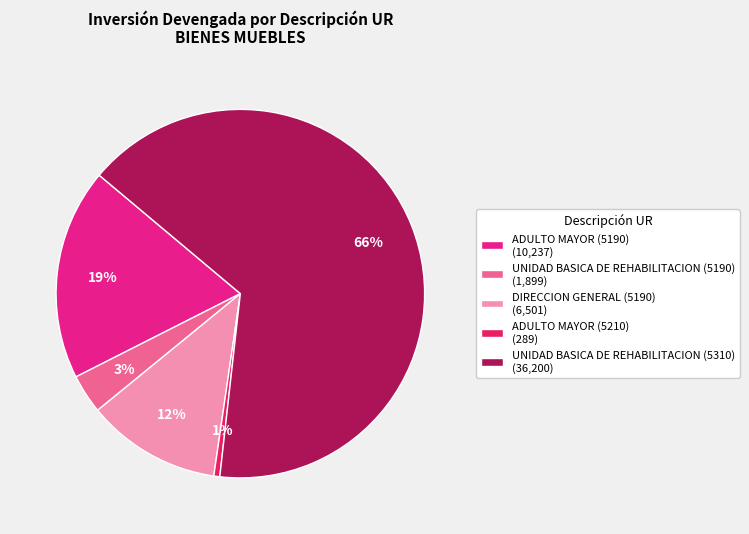

To the nearest percent, what is the combined percentage of UNIDAD BASICA DE REHABILITACION (5310) and DIRECCION GENERAL (5190)?

77%